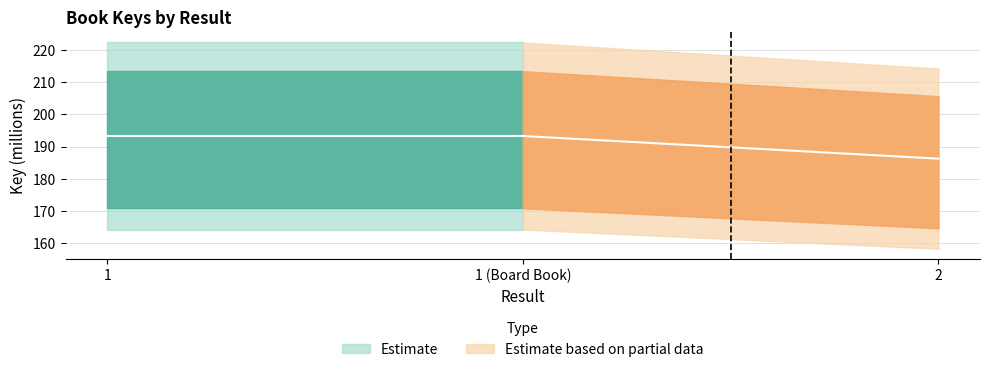

The value at 1 (Board Book) is 193.3. True or false?

True